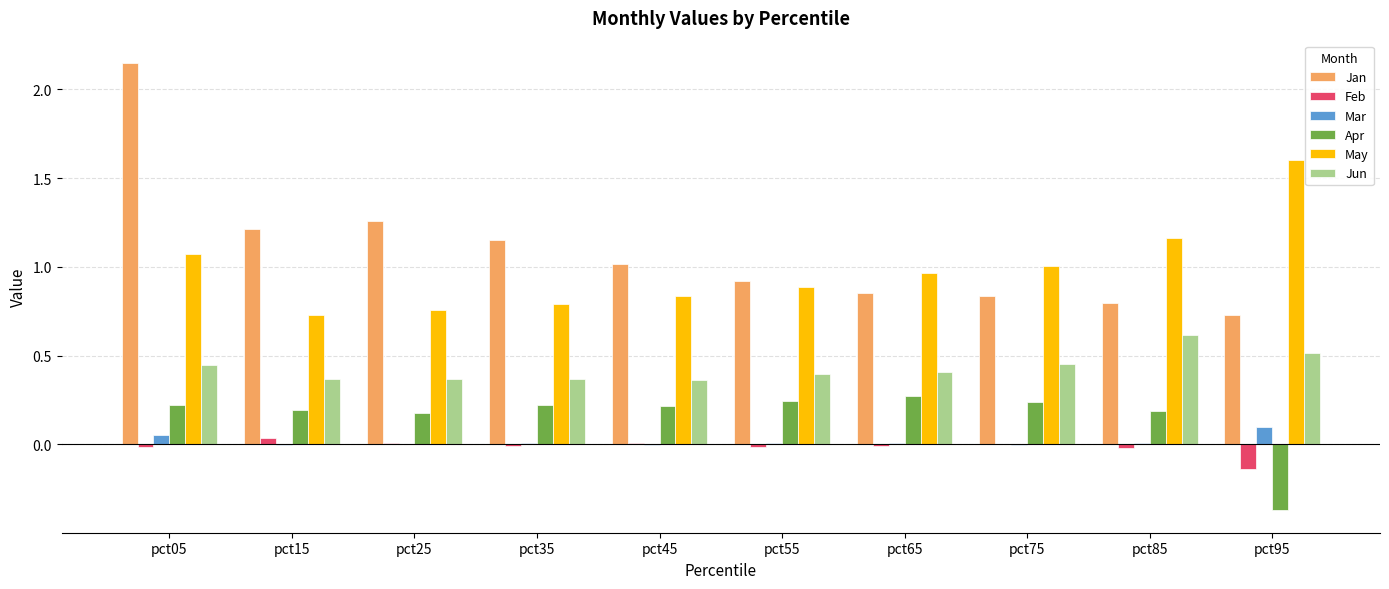

What is the sum of the Jan values at pct05 and pct15?

3.4